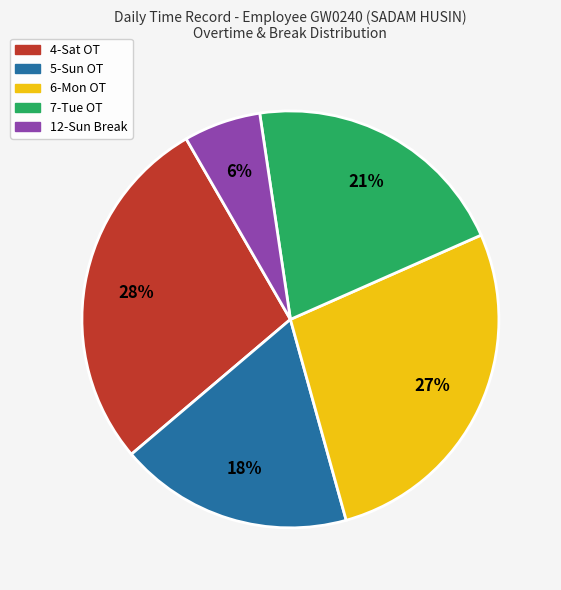

How many segments does this pie chart have?

5